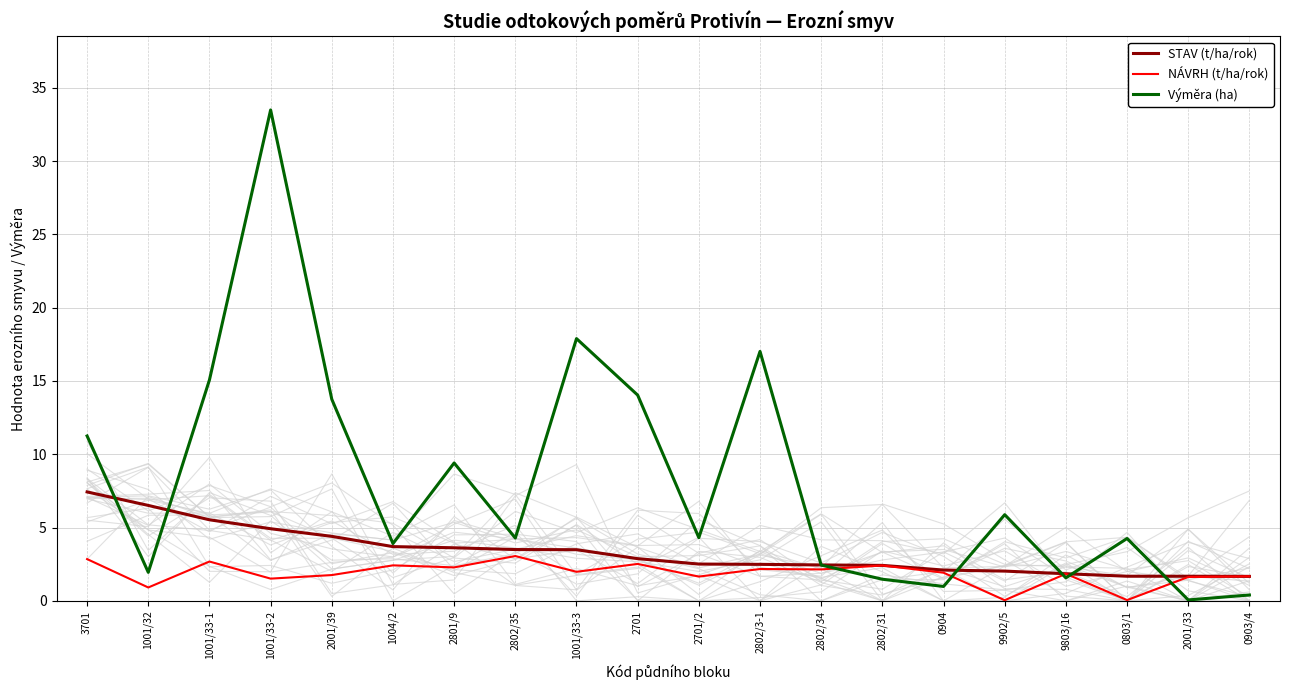

Reading left to right, transcribe all the data shown in this chart.

STAV (t/ha/rok): 3701=7.4	1001/32=6.5	1001/33-1=5.5	1001/33-2=4.9	2001/39=4.4	1004/2=3.7	2801/9=3.6	2802/35=3.5	1001/33-3=3.5	2701=2.9	2701/2=2.5	2802/3-1=2.5	2802/34=2.5	2802/31=2.4	0904=2.1	9902/5=2.0	9803/16=1.9	0803/1=1.7	2001/33=1.7	0903/4=1.7
NÁVRH (t/ha/rok): 3701=2.8	1001/32=0.9	1001/33-1=2.7	1001/33-2=1.5	2001/39=1.8	1004/2=2.4	2801/9=2.3	2802/35=3.1	1001/33-3=2.0	2701=2.5	2701/2=1.7	2802/3-1=2.2	2802/34=2.1	2802/31=2.4	0904=1.9	9902/5=0.0	9803/16=1.8	0803/1=0.1	2001/33=1.6	0903/4=1.7
Výměra (ha): 3701=11.2	1001/32=1.9	1001/33-1=15.1	1001/33-2=33.5	2001/39=13.8	1004/2=3.9	2801/9=9.4	2802/35=4.3	1001/33-3=17.9	2701=14.0	2701/2=4.3	2802/3-1=17.0	2802/34=2.4	2802/31=1.5	0904=1.0	9902/5=5.9	9803/16=1.6	0803/1=4.3	2001/33=0.1	0903/4=0.4